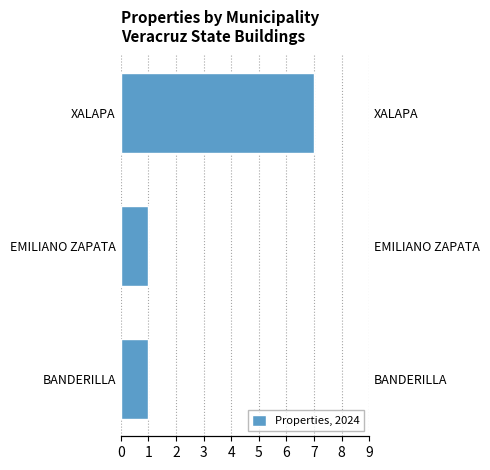

What is the ratio of the value at XALAPA to the value at EMILIANO ZAPATA?

7.0